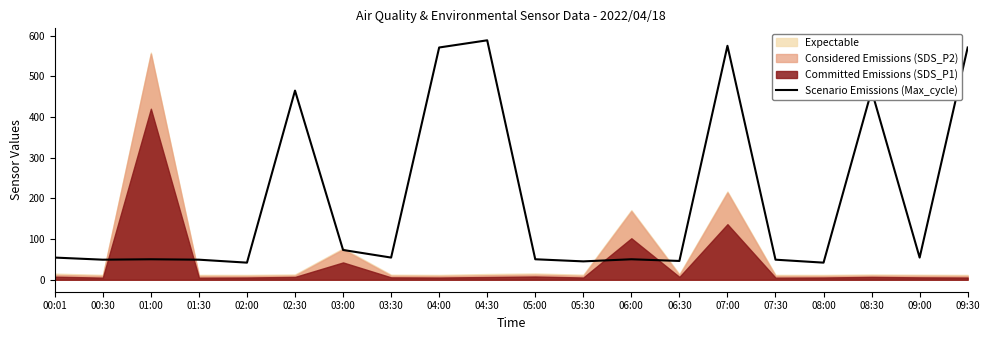

How many points are lower than both their immediate neighbors (excluding endpoints)?

7